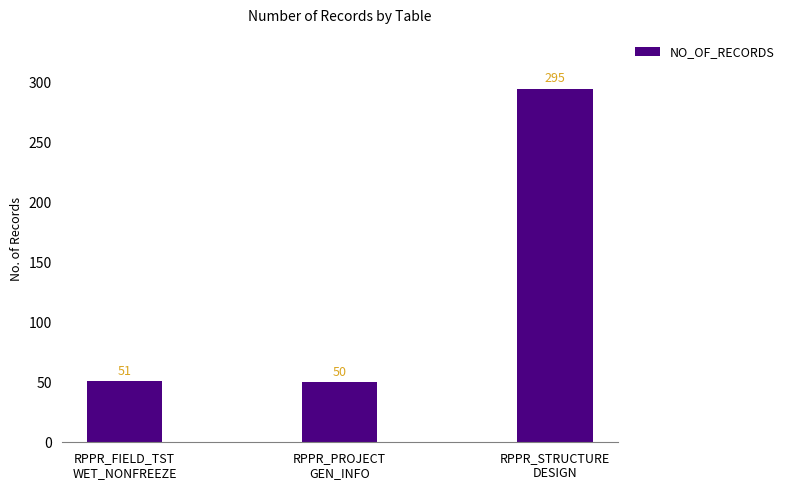

What is the difference between the values at RPPR_STRUCTURE
DESIGN and RPPR_FIELD_TST
WET_NONFREEZE?

244